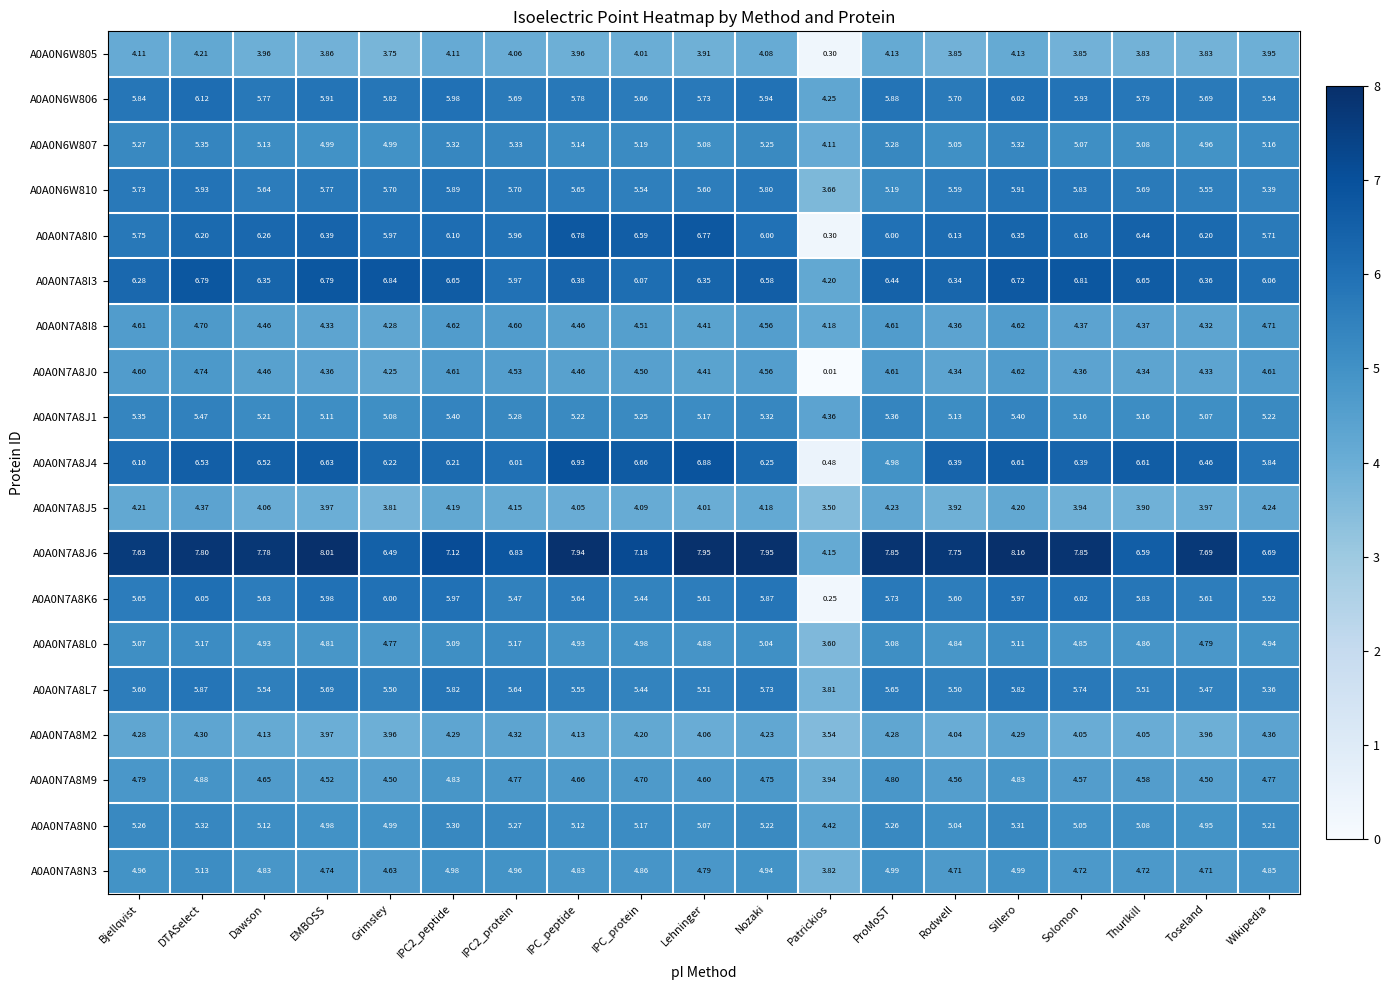

At which label is A0A0N7A8I0 closest to 3?

Patrickios